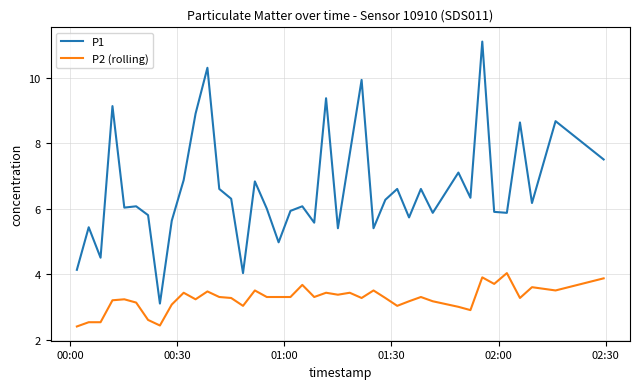

True or false: P2 (rolling) and P1 intersect in this chart.

False